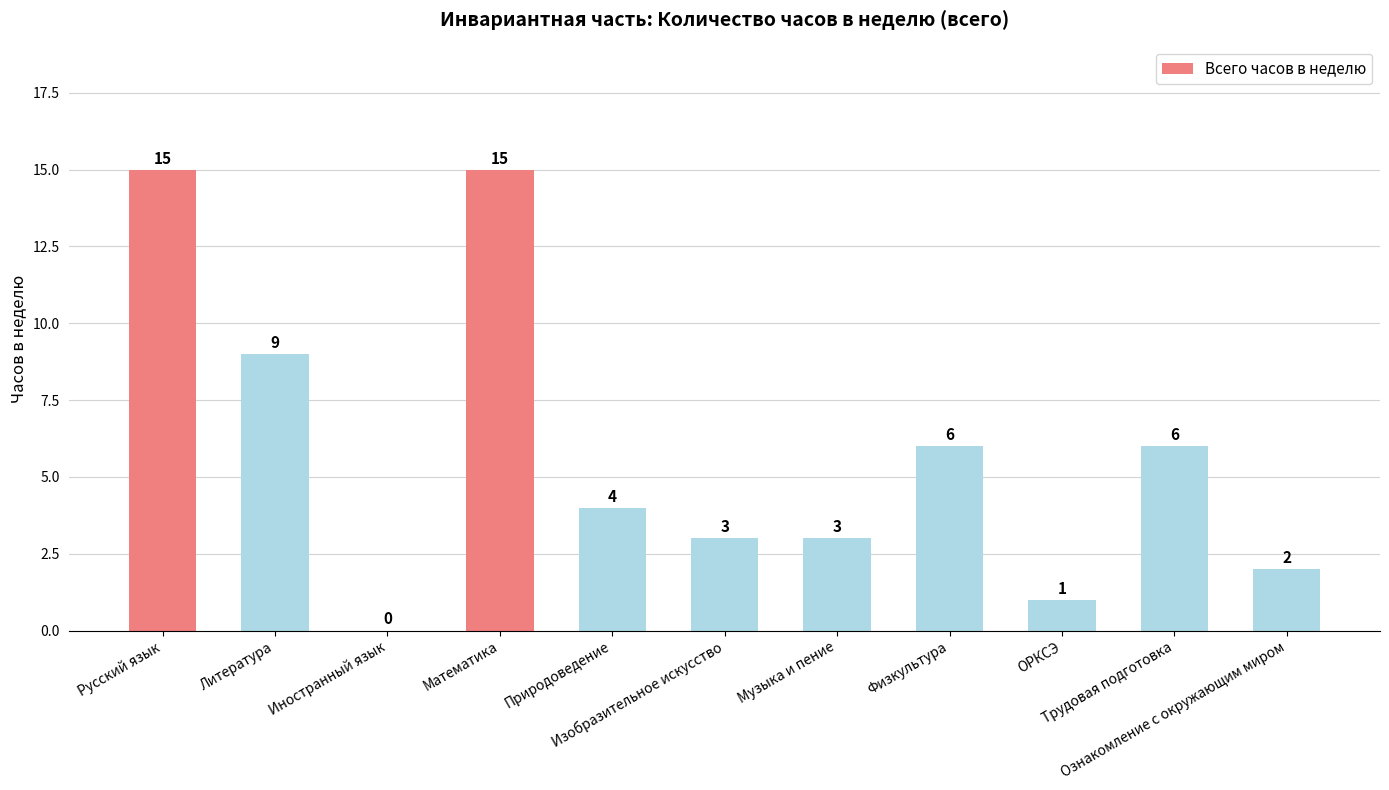

How many values are above zero?

10